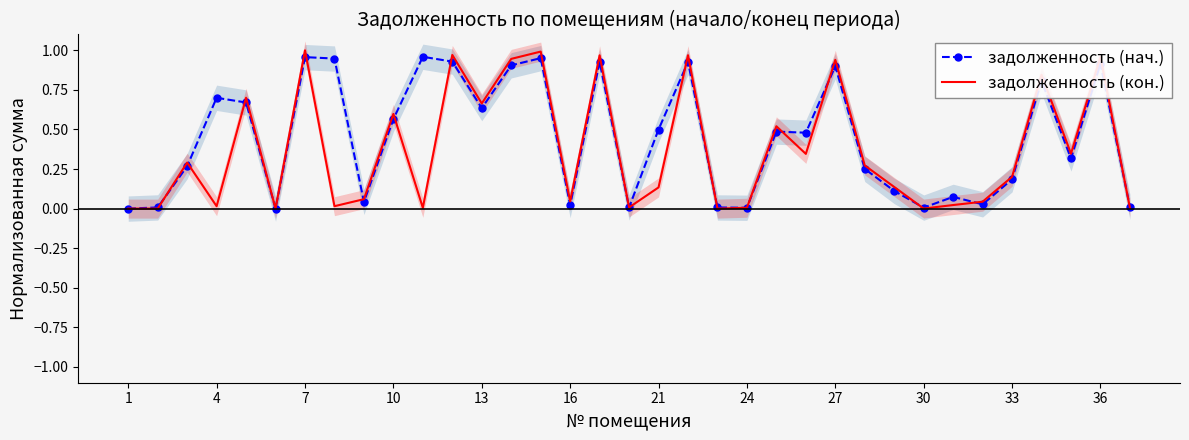

What is the difference between the задолженность (кон.) values at 29 and 26?

0.1